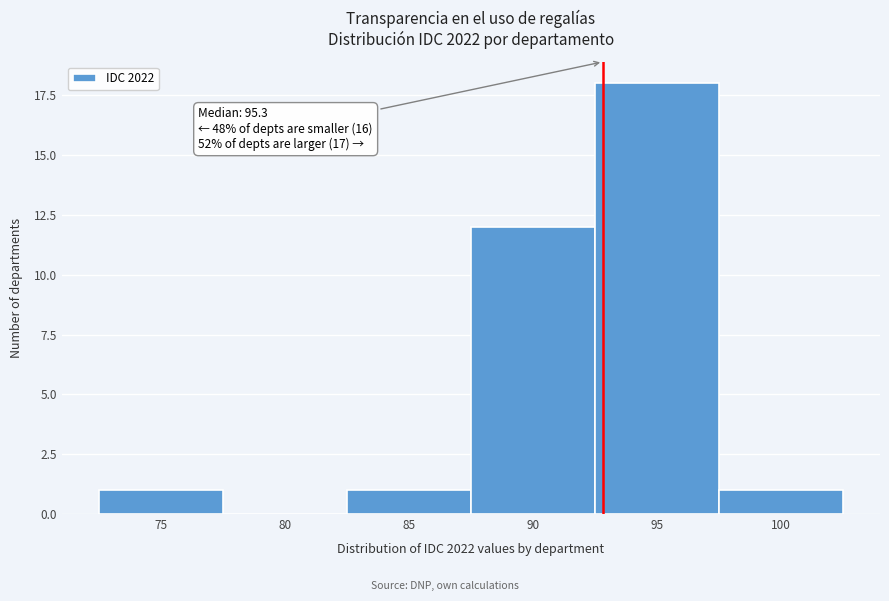

Reading left to right, what are all the values shown in this chart?

75=1	80=0	85=1	90=12	95=18	100=1